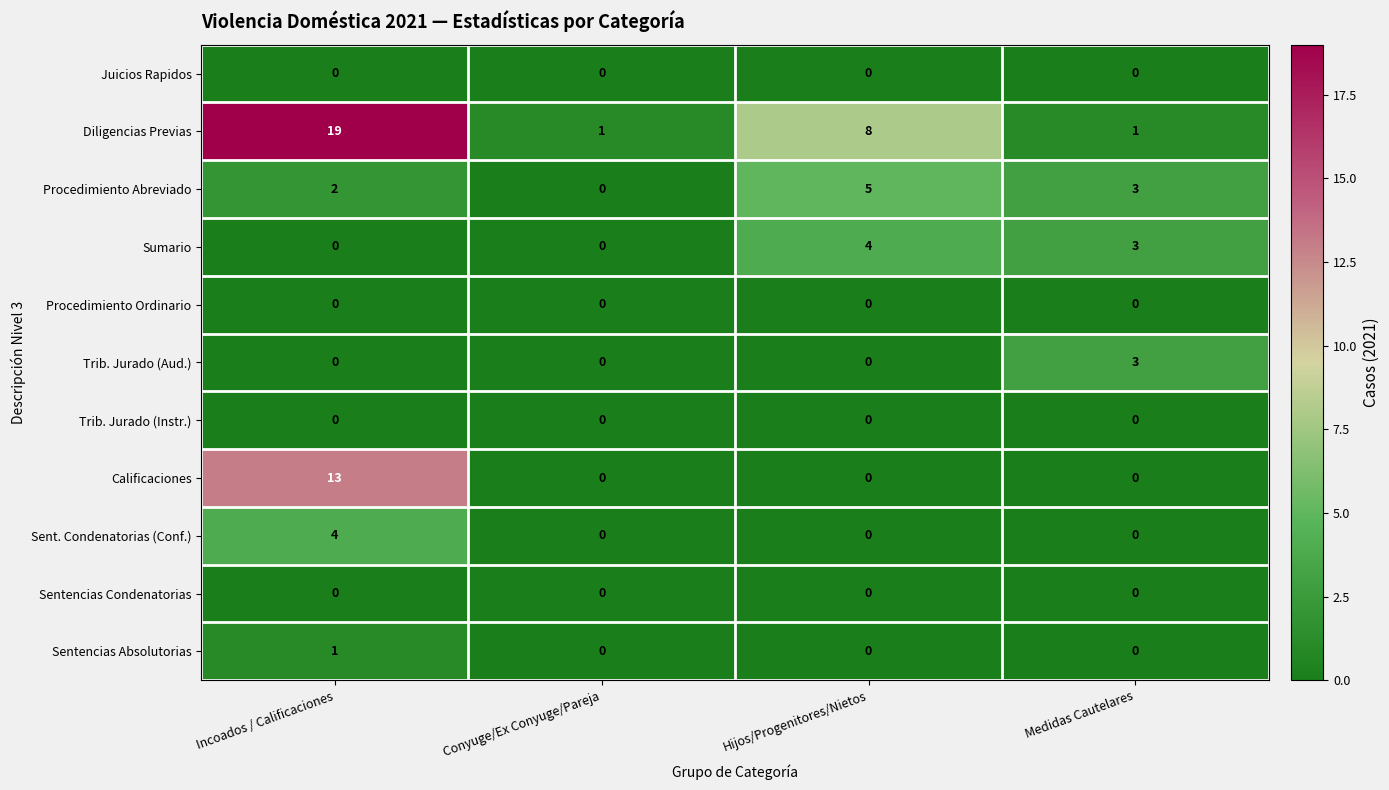

How many Sentencias Absolutorias values are between 0 and 1?

4